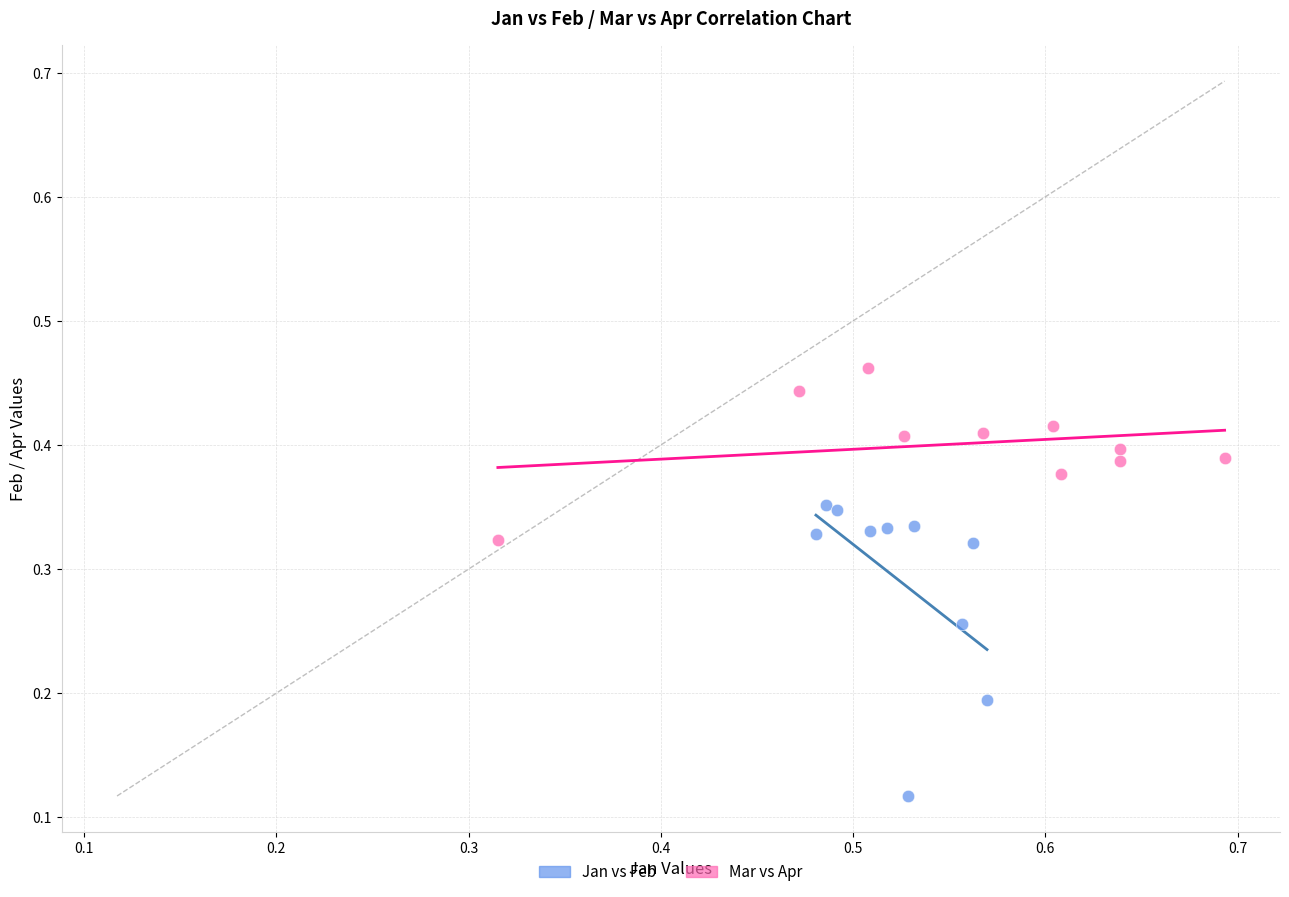

Which series reaches the maximum Y coordinate?

Mar vs Apr